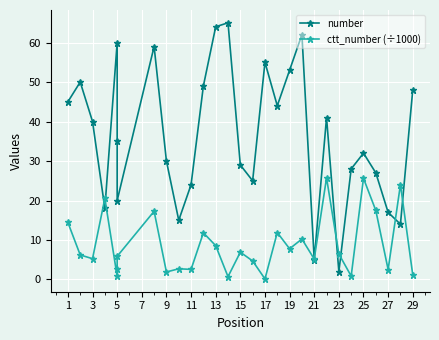

Which has a higher value, 11 or 27?

27